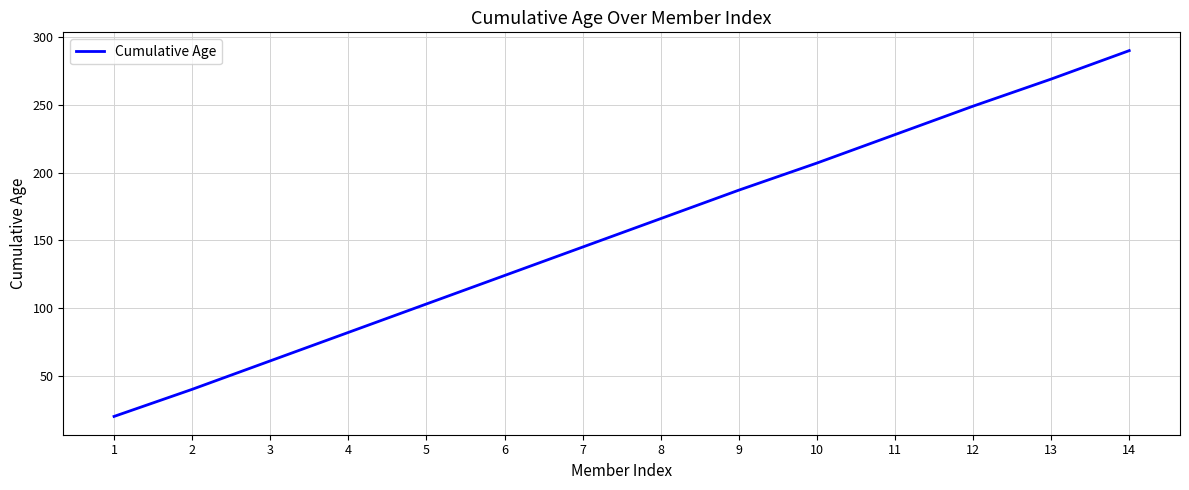

What is the minimum value shown in the chart?

20